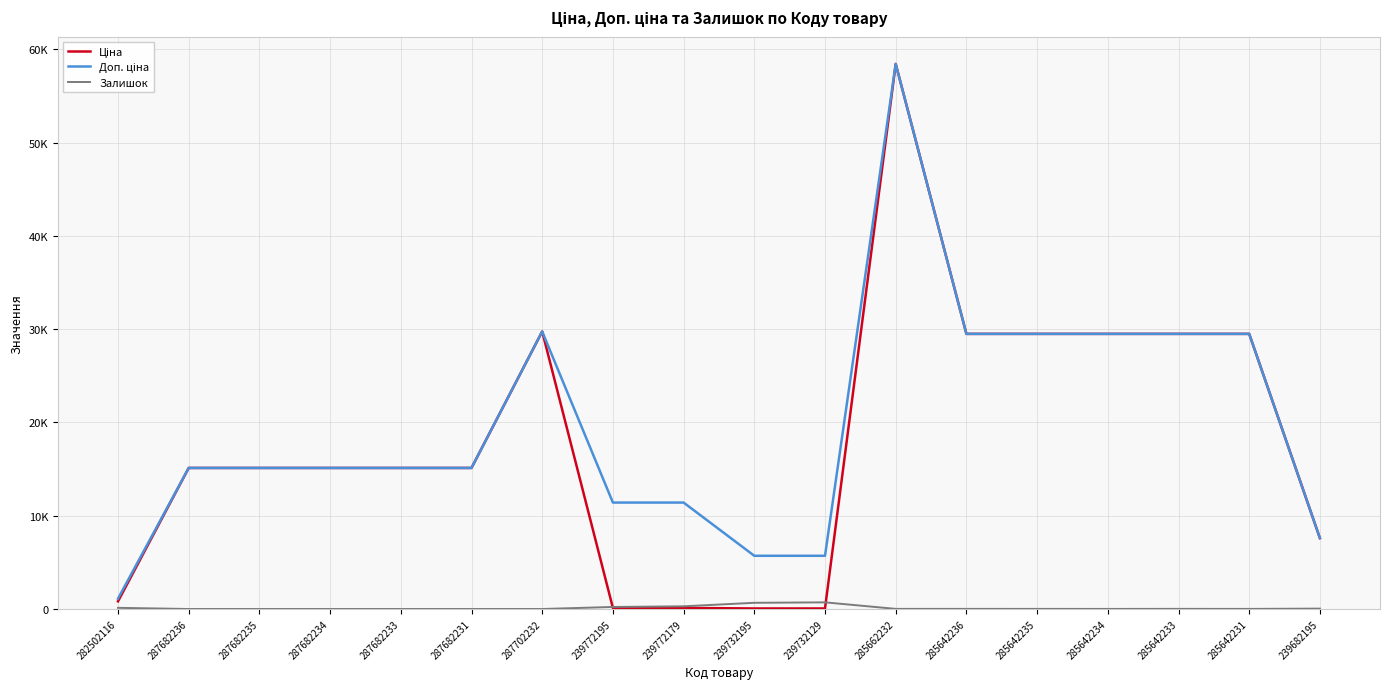

Reading left to right, extract all data points from this chart.

Ціна: 818.5	15120.0	15120.0	15120.0	15120.0	15120.0	29747.2	114.1	114.1	57.0	57.0	58426.5	29491.5	29491.5	29491.5	29491.5	29491.5	7596.5
Доп. ціна: 1109.2	15120.0	15120.0	15120.0	15120.0	15120.0	29747.2	11410.0	11410.0	5705.0	5705.0	58426.5	29491.5	29491.5	29491.5	29491.5	29491.5	7596.5
Залишок: 125.0	0.0	0.0	0.0	0.0	0.0	0.0	218.0	290.0	665.0	713.0	14.0	14.0	13.0	9.0	16.0	11.0	41.0